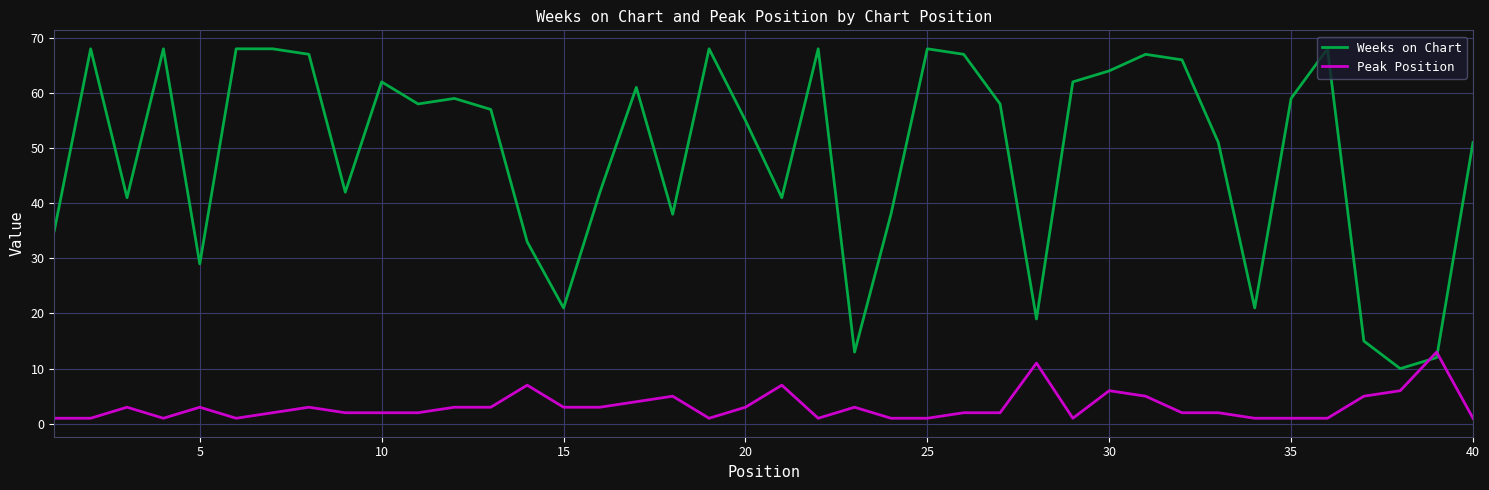

Which series has the largest range (max minus min)?

Weeks on Chart